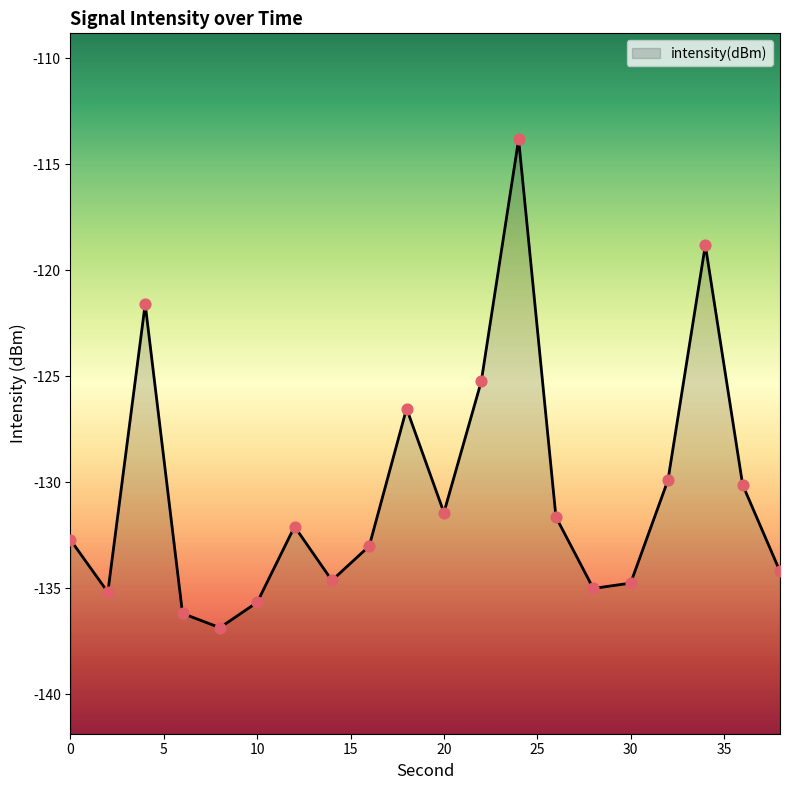

What is the change in value from 4 to 12?

-10.5